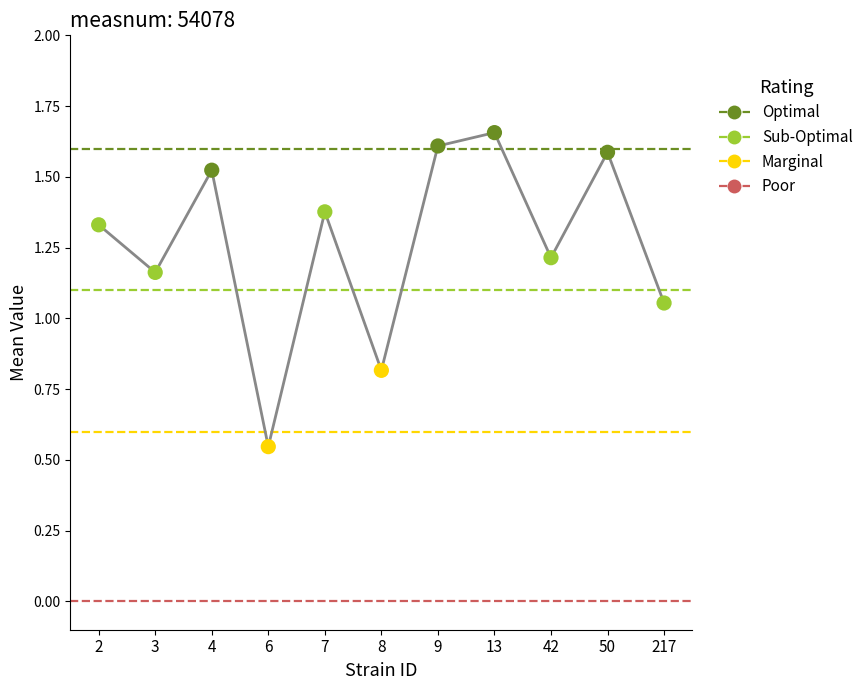

What is the ratio of the value at 42 to the value at 9?

0.8